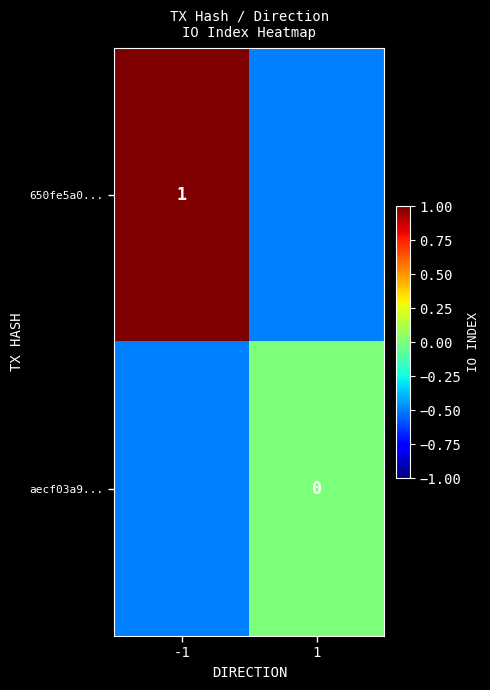

The value of 650fe5a0... at -1 is 1.7. True or false?

False